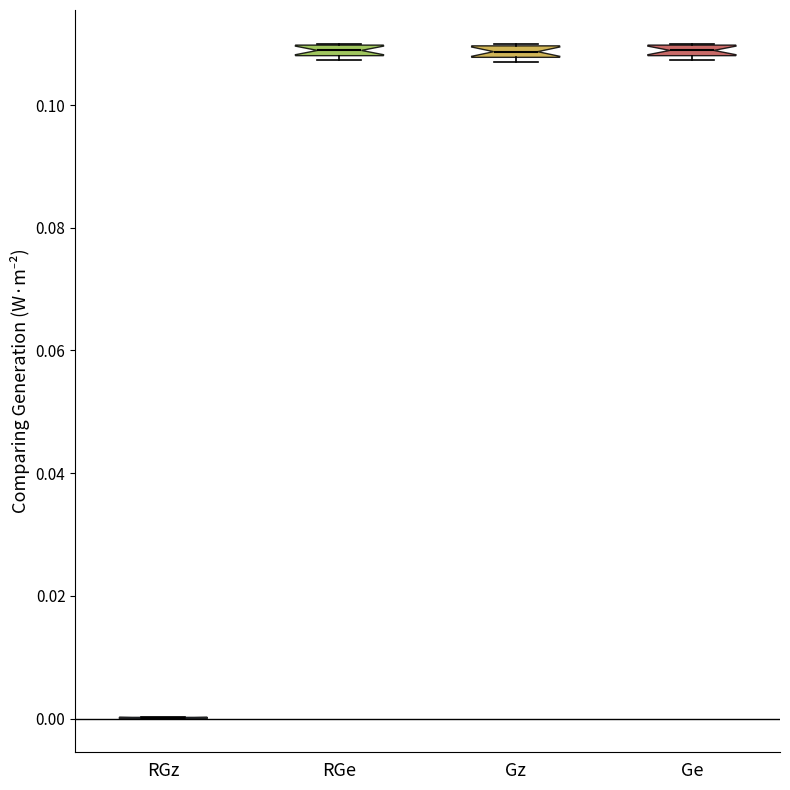

Where is the lower edge of the box for Gz on the y-axis? The values are not printed on the chart, so give them approximately, as read against the axis.

0.108